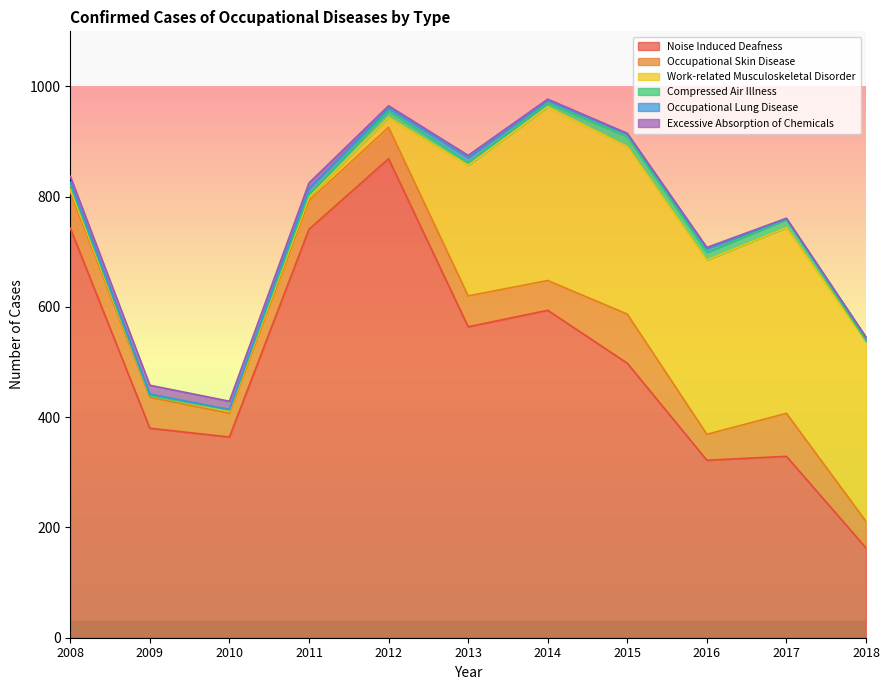

At which category does the chart reach its peak across all series?

2012